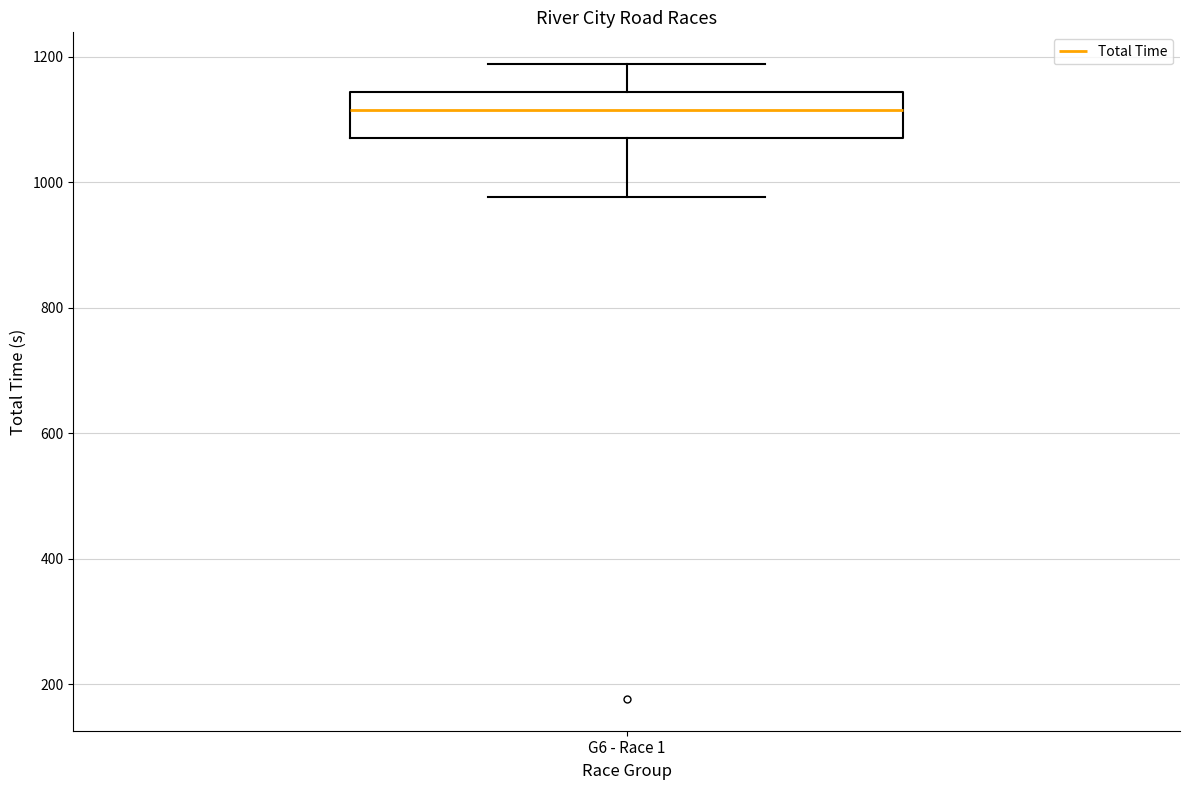

Where is the upper edge of the box for G6 - Race 1 on the y-axis? The values are not printed on the chart, so give them approximately, as read against the axis.

1140